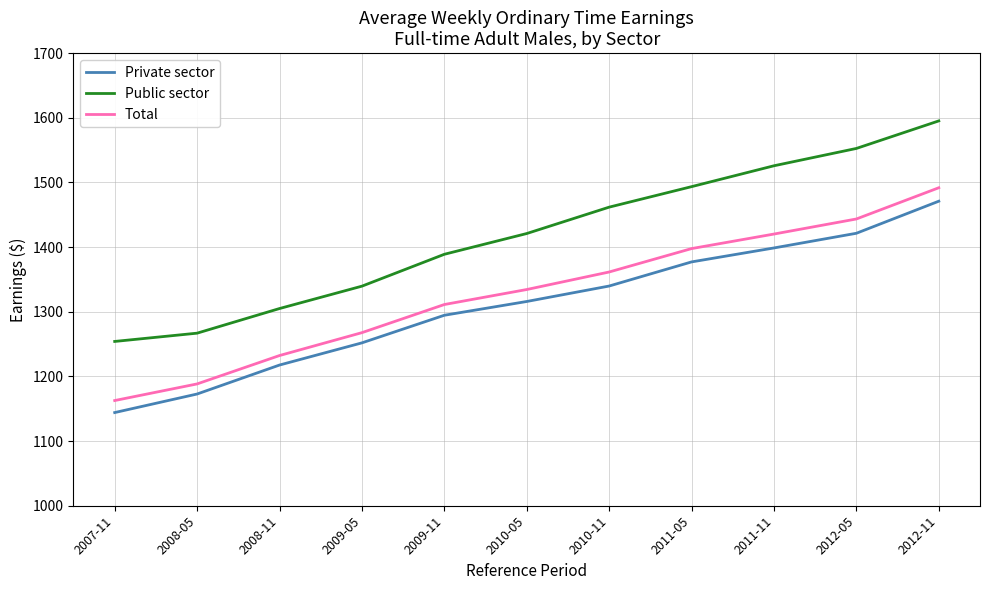

What is the difference between the highest and lowest values at 2011-05?

116.4